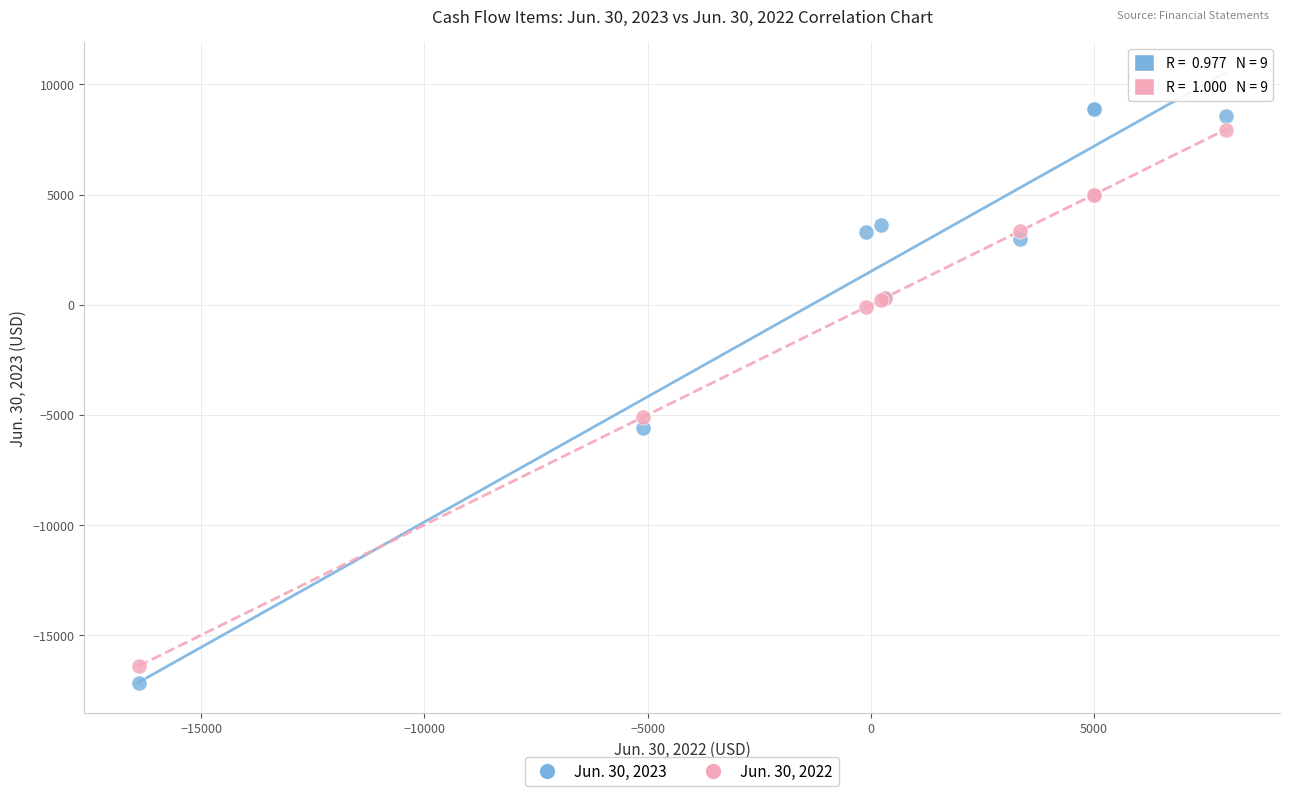

Which series reaches the minimum Y coordinate?

Jun. 30, 2023